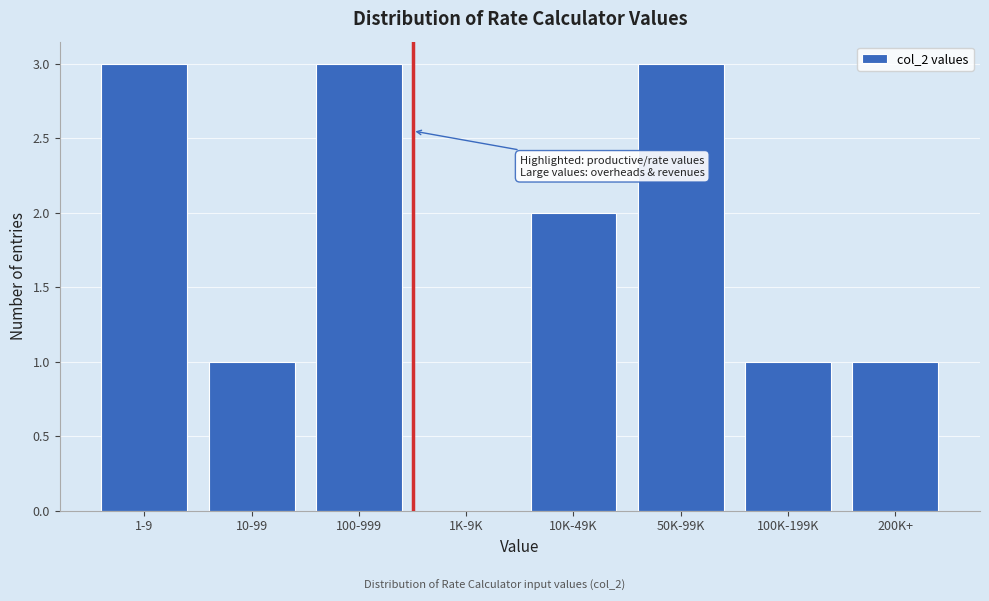

Reading right to left, extract all data points from this chart.

200K+=1	100K-199K=1	50K-99K=3	10K-49K=2	1K-9K=0	100-999=3	10-99=1	1-9=3